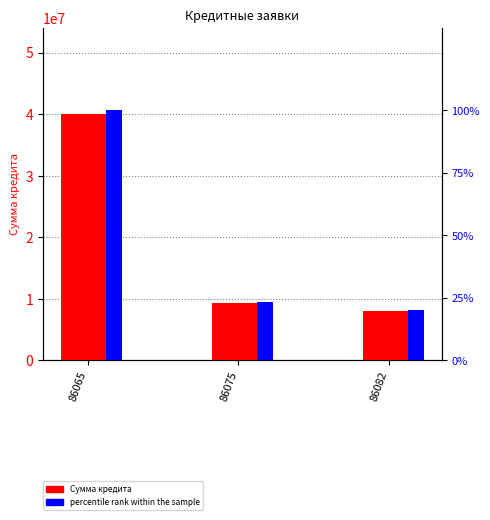

What is the minimum value for Сумма кредита?

8000000.0